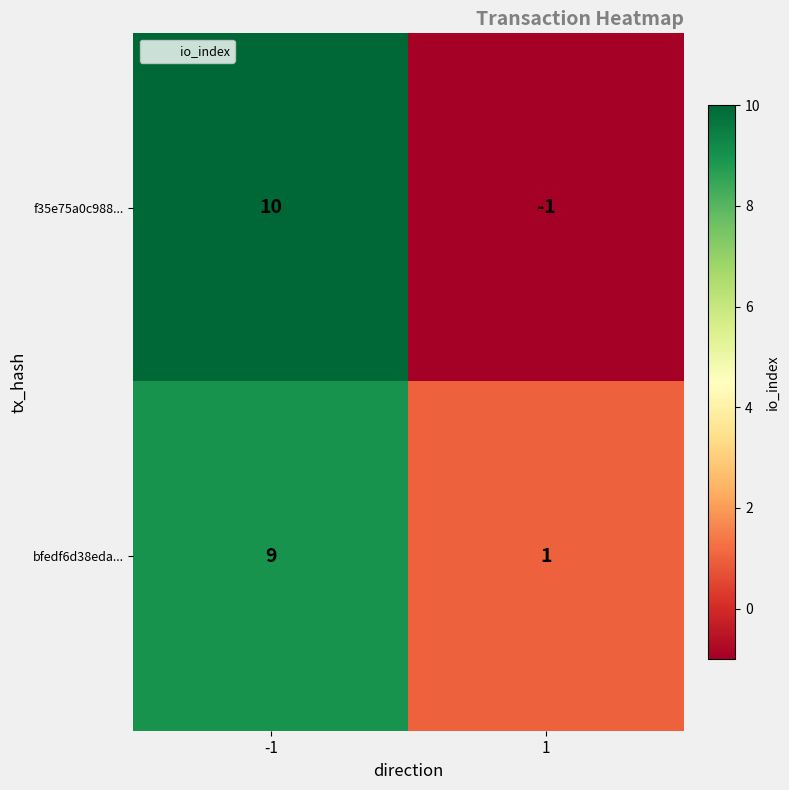

Reading left to right, list all the values displayed in this chart.

f35e75a0c988...: -1=10	1=-1
bfedf6d38eda...: -1=9	1=1